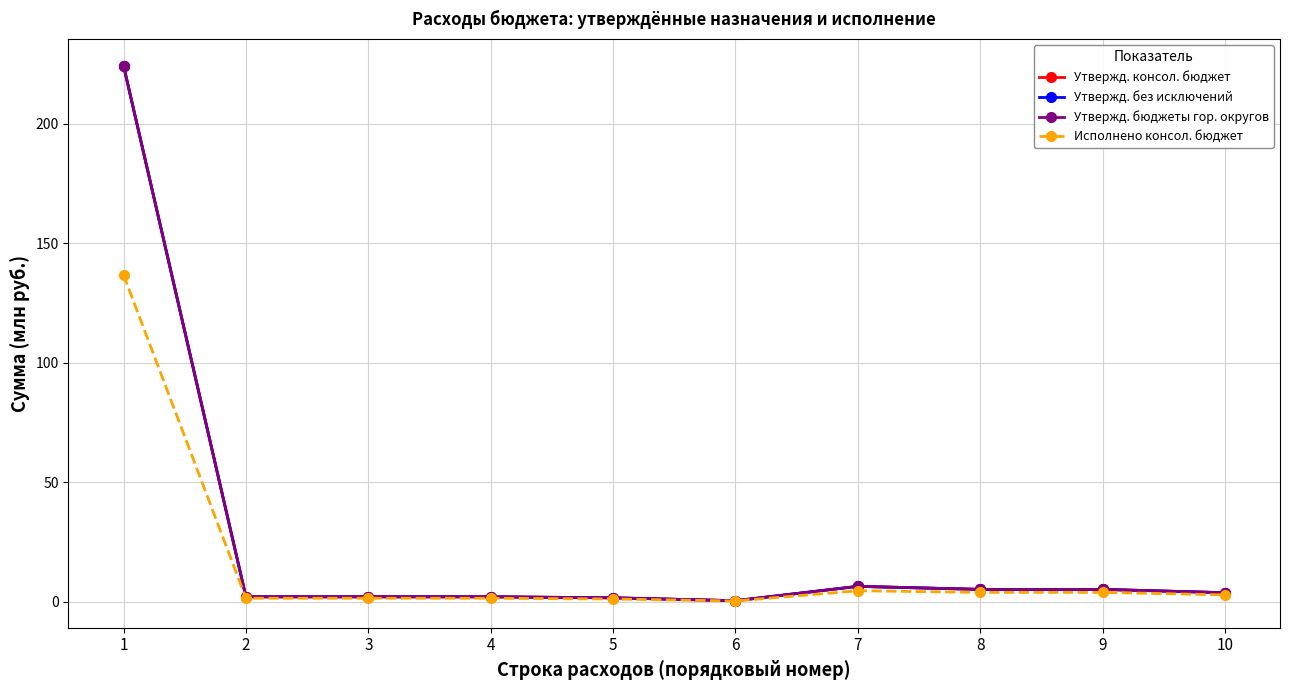

Which label corresponds to the smallest value in the chart?

6